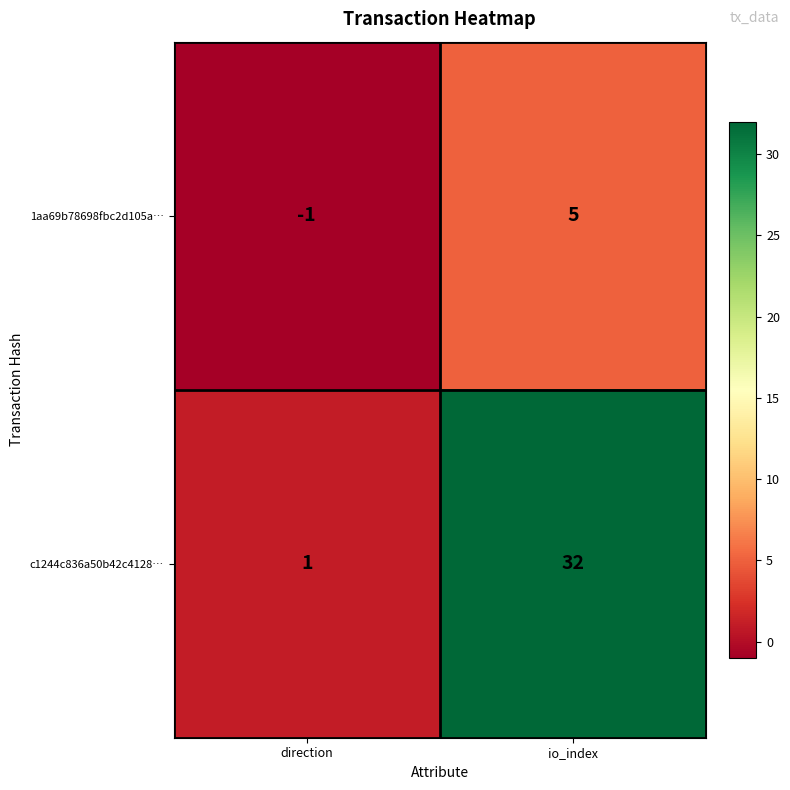

Which series has the largest total across all categories?

c1244c836a50b42c4128…